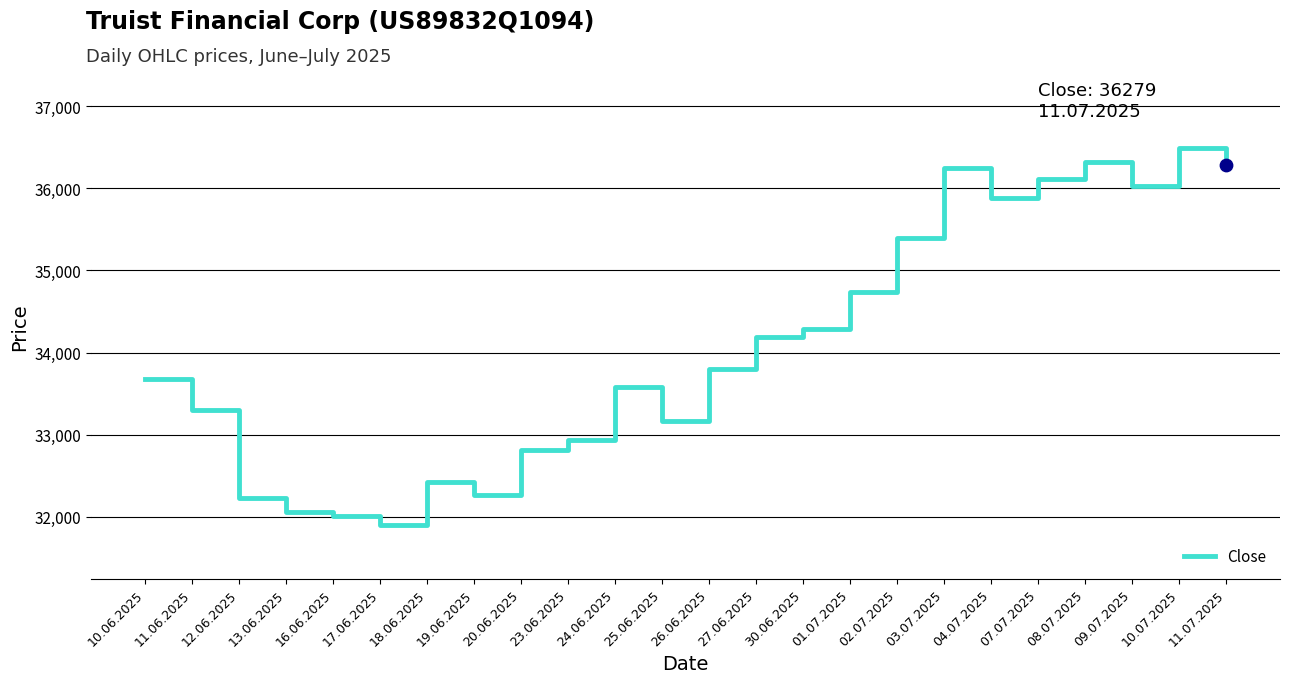

What is the ratio of the value at 08.07.2025 to the value at 09.07.2025?

1.0